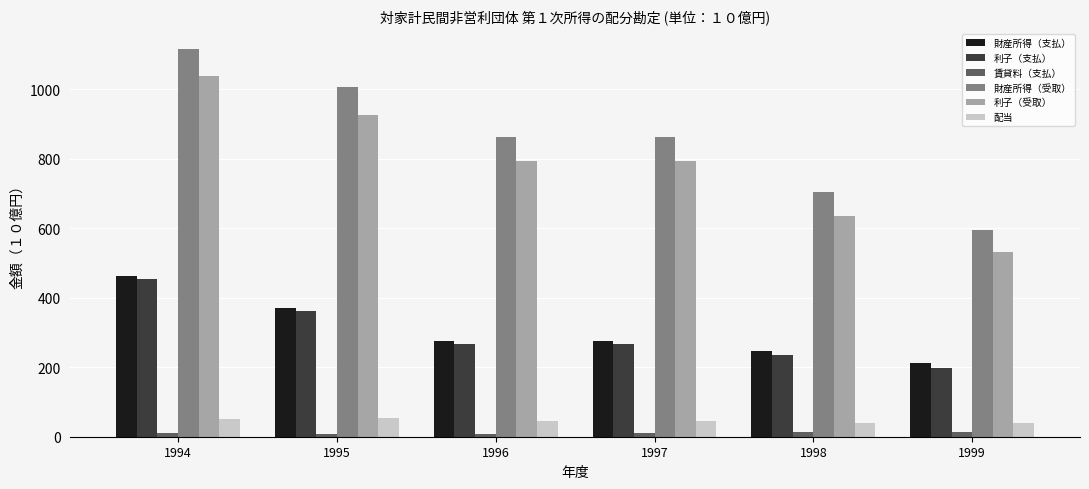

What is the difference between the maximum and minimum values in the 利子（受取） series?

505.9